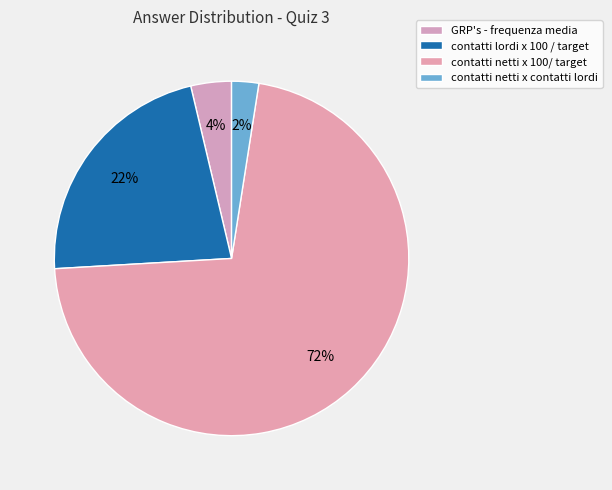

Is it true that contatti netti x 100/ target is 63% of the pie?

False